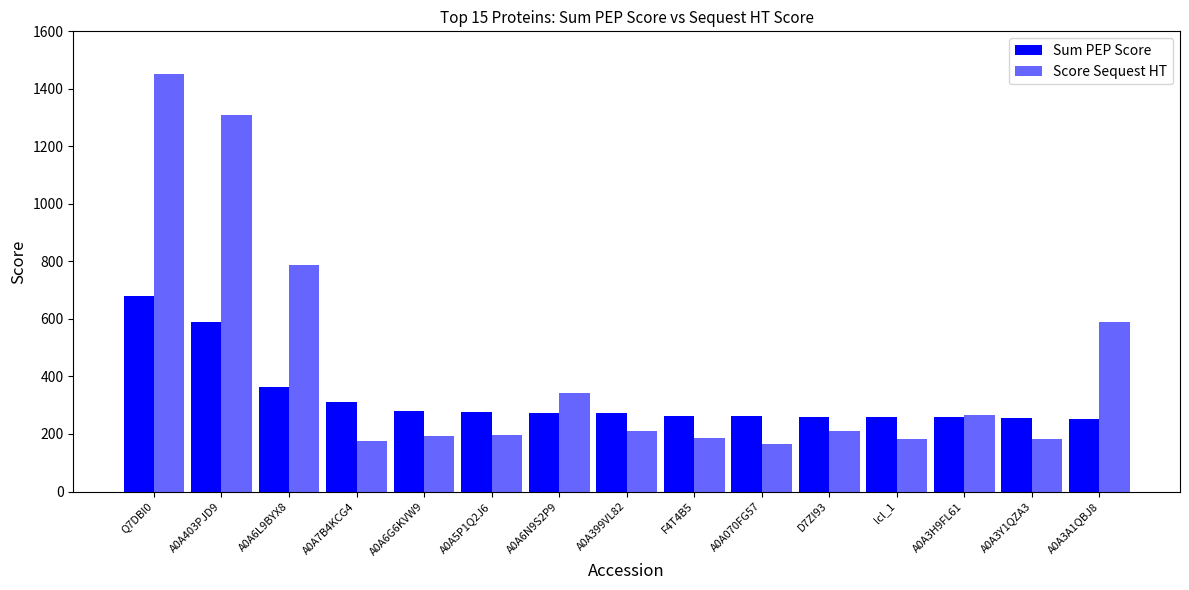

What is the difference between the second highest and minimum values in the Sum PEP Score series?

335.5